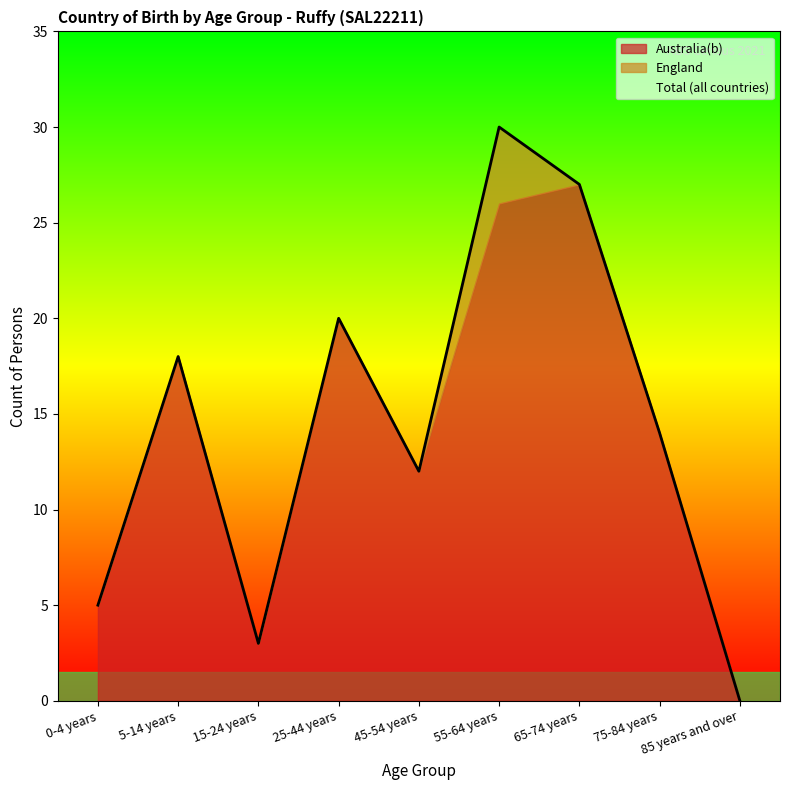

Reading left to right, extract all data points from this chart.

Australia(b): 0-4 years=5	5-14 years=18	15-24 years=3	25-44 years=20	45-54 years=12	55-64 years=26	65-74 years=27	75-84 years=14	85 years and over=0
England: 0-4 years=0	5-14 years=0	15-24 years=0	25-44 years=0	45-54 years=0	55-64 years=4	65-74 years=0	75-84 years=0	85 years and over=0
Total (all countries): 0-4 years=5	5-14 years=18	15-24 years=3	25-44 years=20	45-54 years=12	55-64 years=30	65-74 years=27	75-84 years=14	85 years and over=0